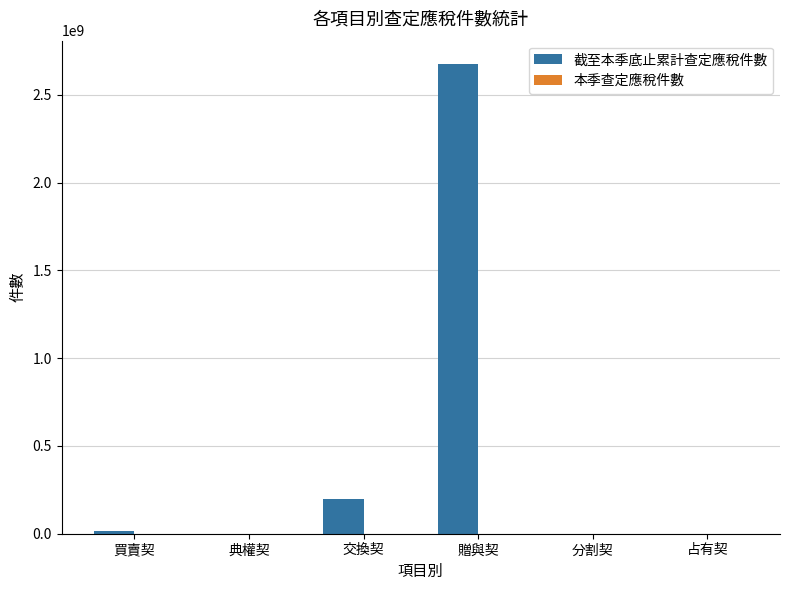

How many groups of bars are there?

6